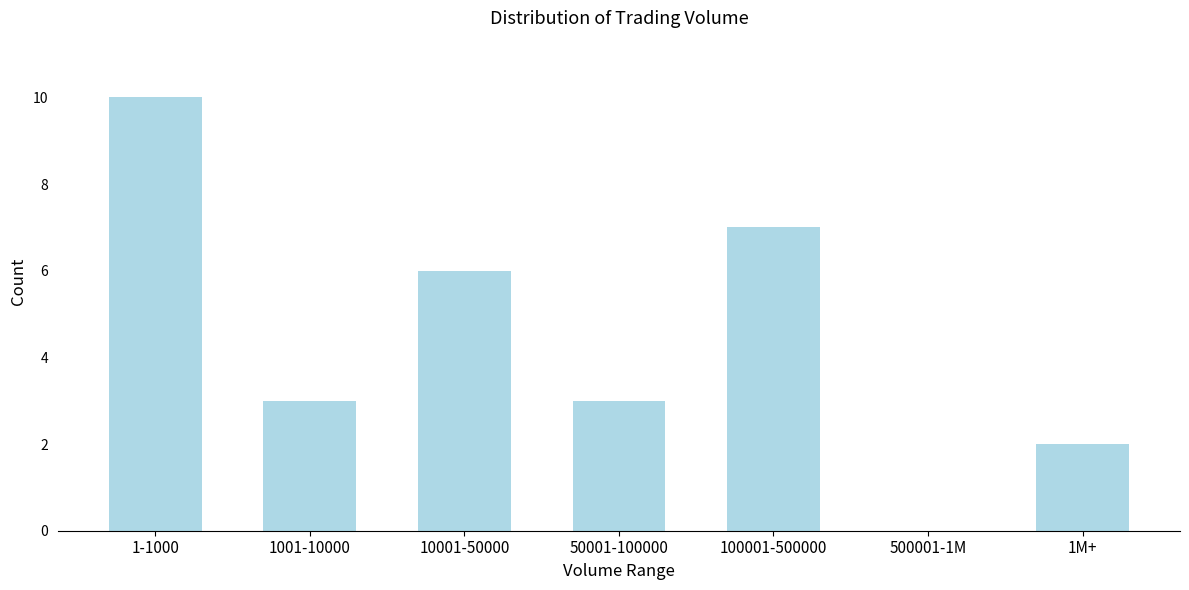

Reading left to right, transcribe all the data shown in this chart.

1-1000=10	1001-10000=3	10001-50000=6	50001-100000=3	100001-500000=7	500001-1M=0	1M+=2